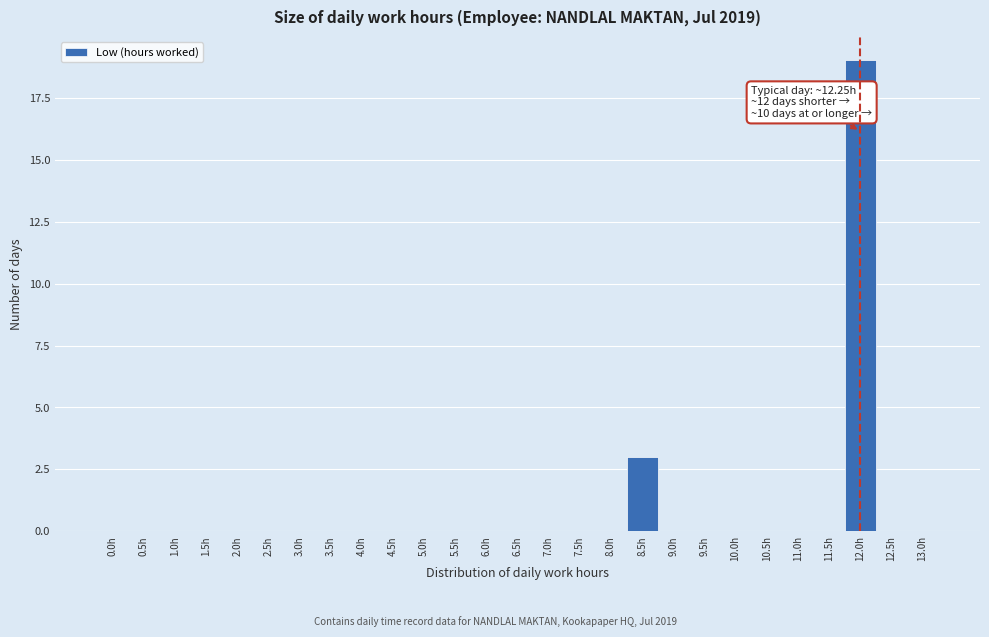

Reading left to right, transcribe all the data shown in this chart.

0.0h=0	0.5h=0	1.0h=0	1.5h=0	2.0h=0	2.5h=0	3.0h=0	3.5h=0	4.0h=0	4.5h=0	5.0h=0	5.5h=0	6.0h=0	6.5h=0	7.0h=0	7.5h=0	8.0h=0	8.5h=3	9.0h=0	9.5h=0	10.0h=0	10.5h=0	11.0h=0	11.5h=0	12.0h=19	12.5h=0	13.0h=0